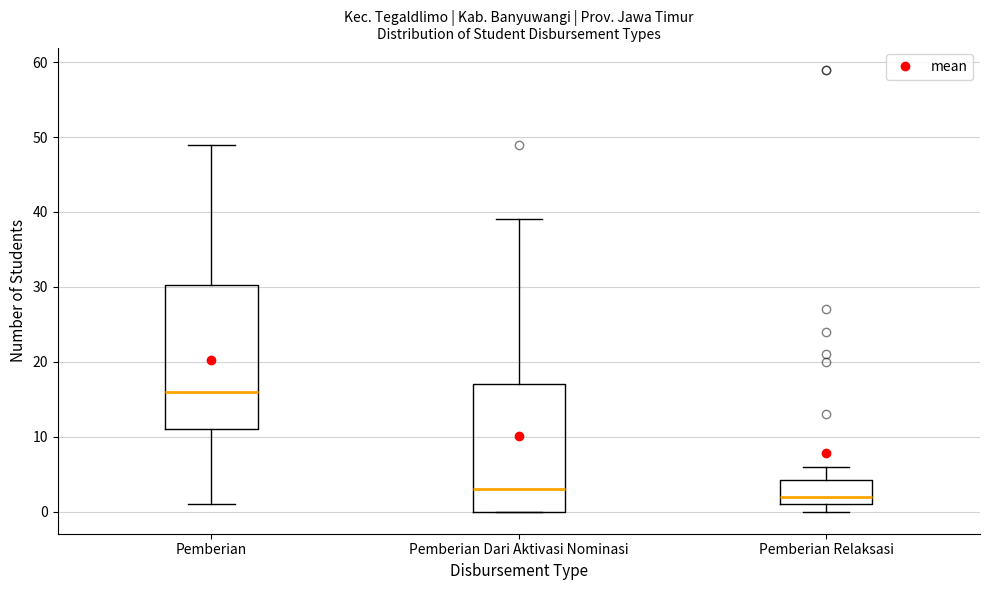

Reading left to right, read every box against the y-axis: the position of its median line, the range the box covers, and the ends of its whiskers. The values are not printed on the chart, so give them approximately, as read against the axis.

Pemberian: median 16, box 11 to 30, whiskers 1 to 49
Pemberian Dari Aktivasi Nominasi: median 3, box 0 to 17, whiskers 0 to 39
Pemberian Relaksasi: median 2, box 1 to 4, whiskers 0 to 6